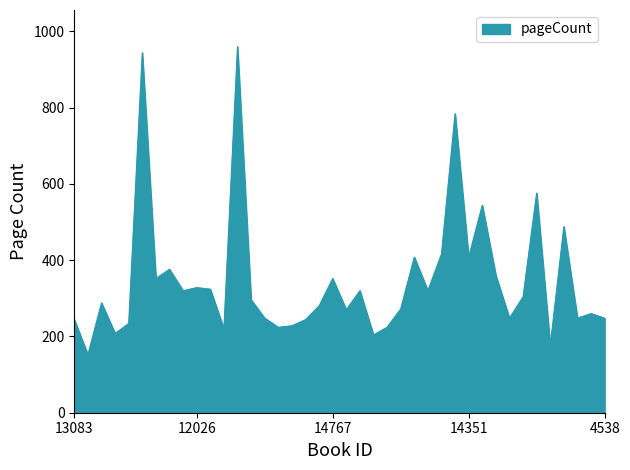

What is the minimum value shown in the chart?

152